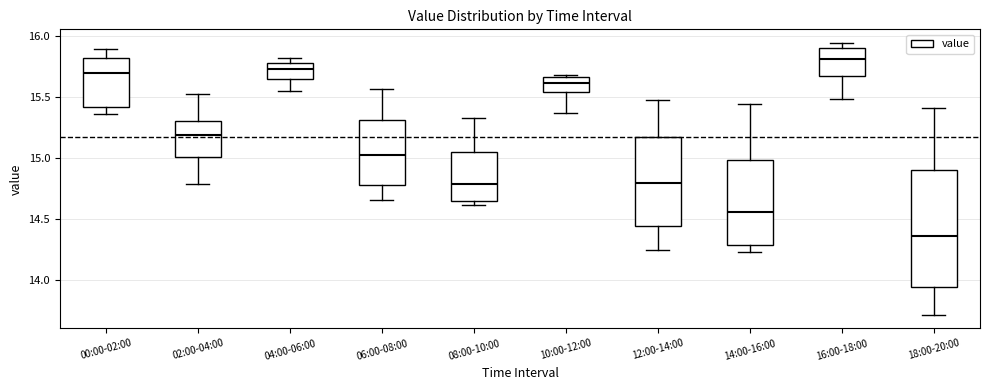

Which box is the tallest, from its lower edge to its upper edge?

18:00-20:00